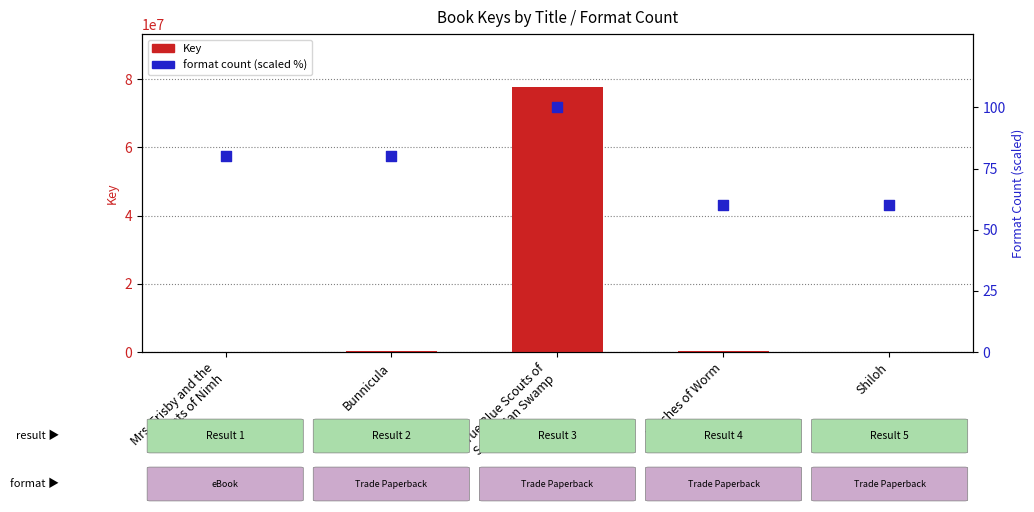

At which category is the sum across all series the highest?

True Blue Scouts of
Sugar Man Swamp